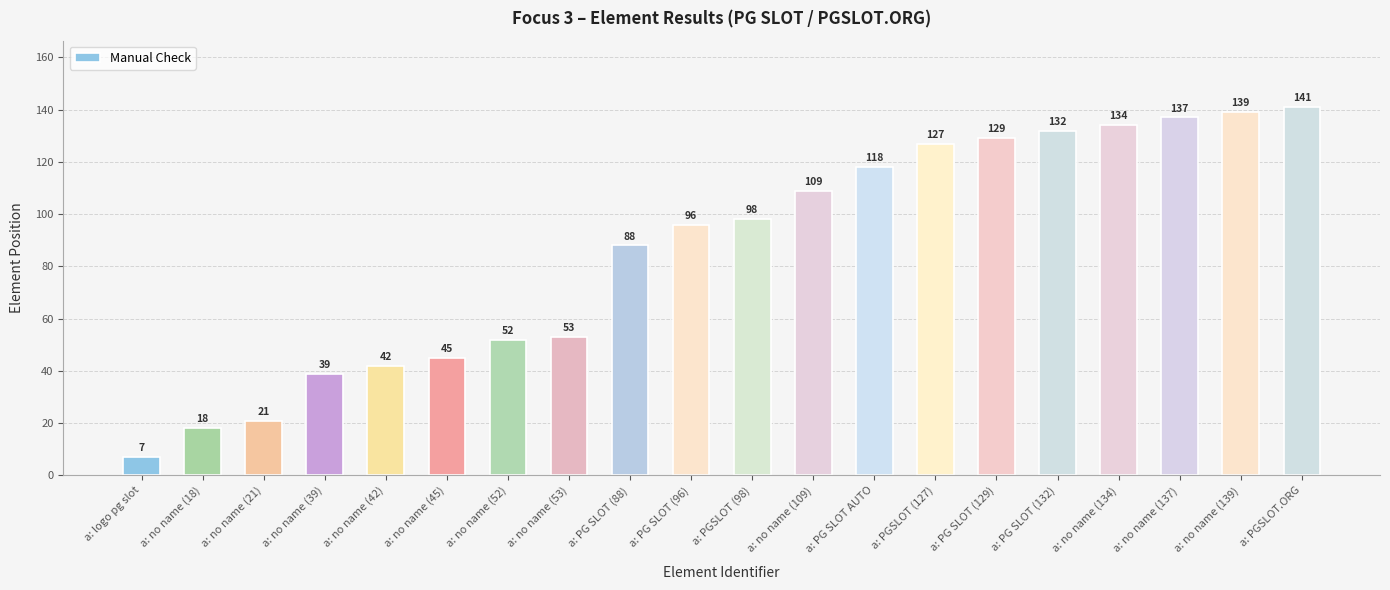

What is the difference between the maximum and minimum values?

134